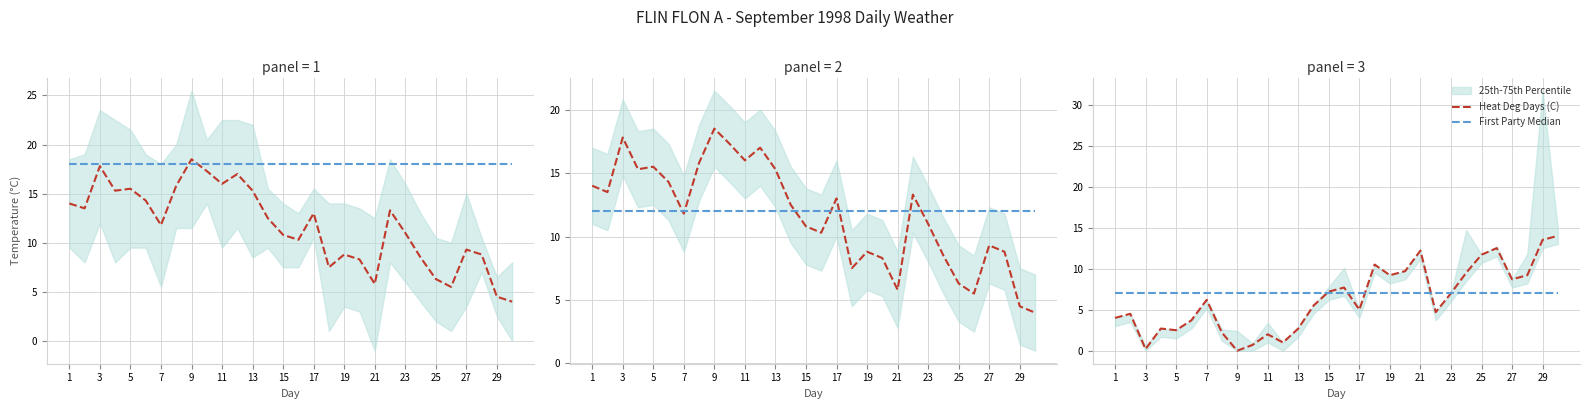

The value of Heat Deg Days (C) at 29 is 13.5. True or false?

True